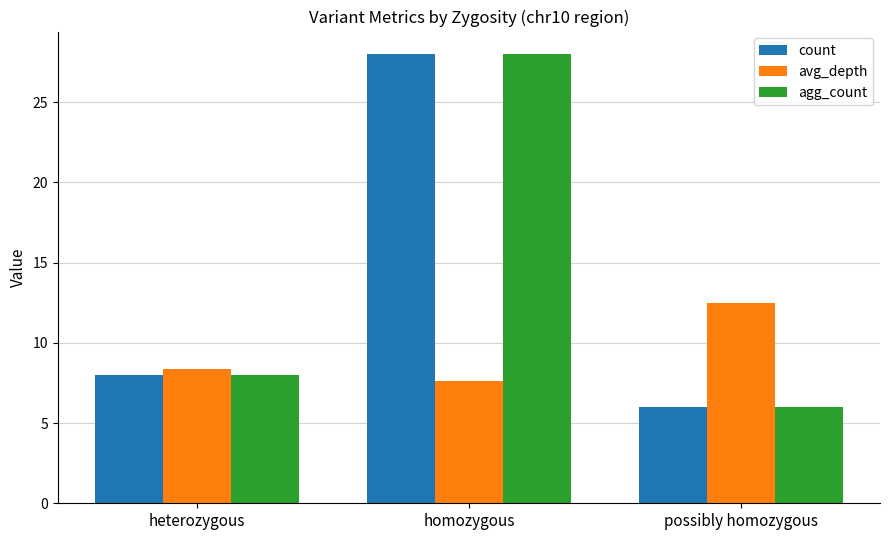

What position from the right is homozygous?

2